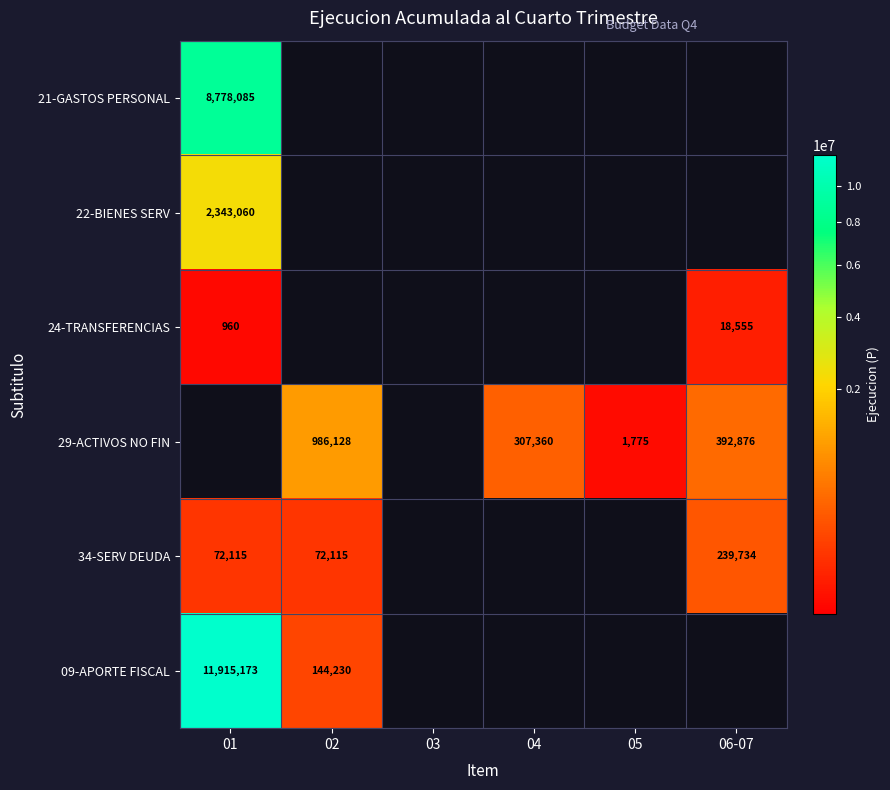

The value of 24-TRANSFERENCIAS at 06-07 is 18555. True or false?

True